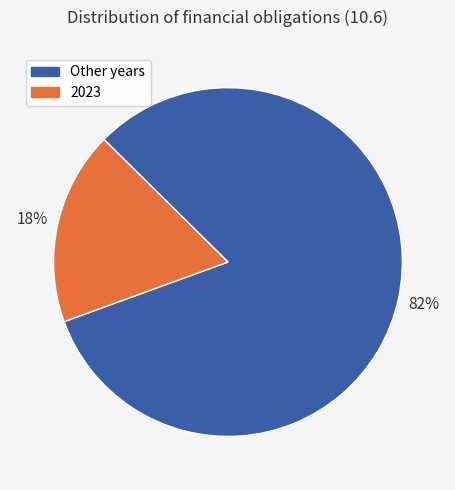

Is there any slice that represents more than half of the pie?

Yes